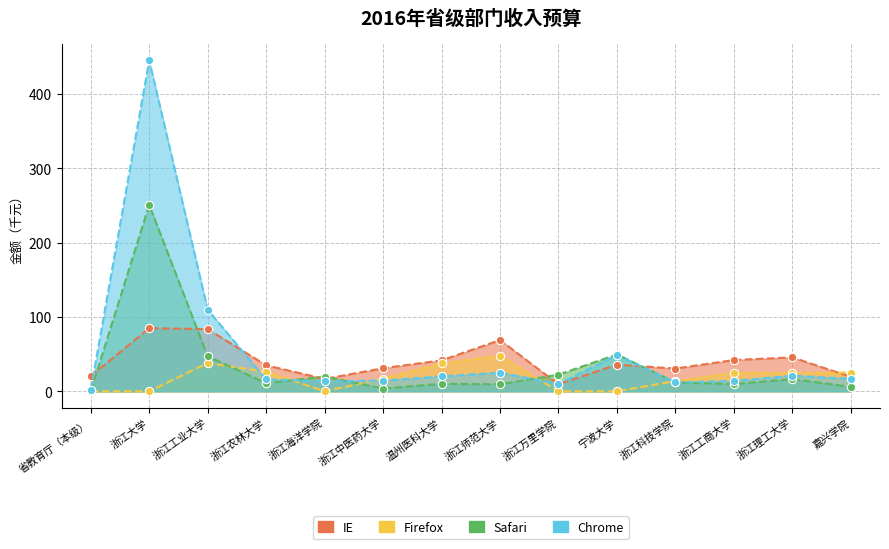

Which has a higher value, 浙江农林大学 or 宁波大学?

宁波大学